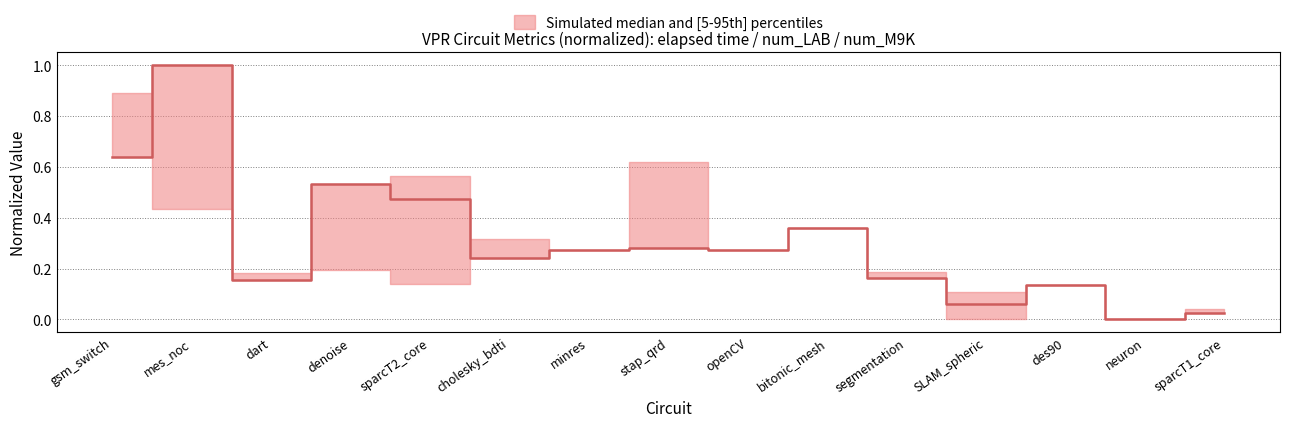

What is the value of the 6th point from the left?

0.2